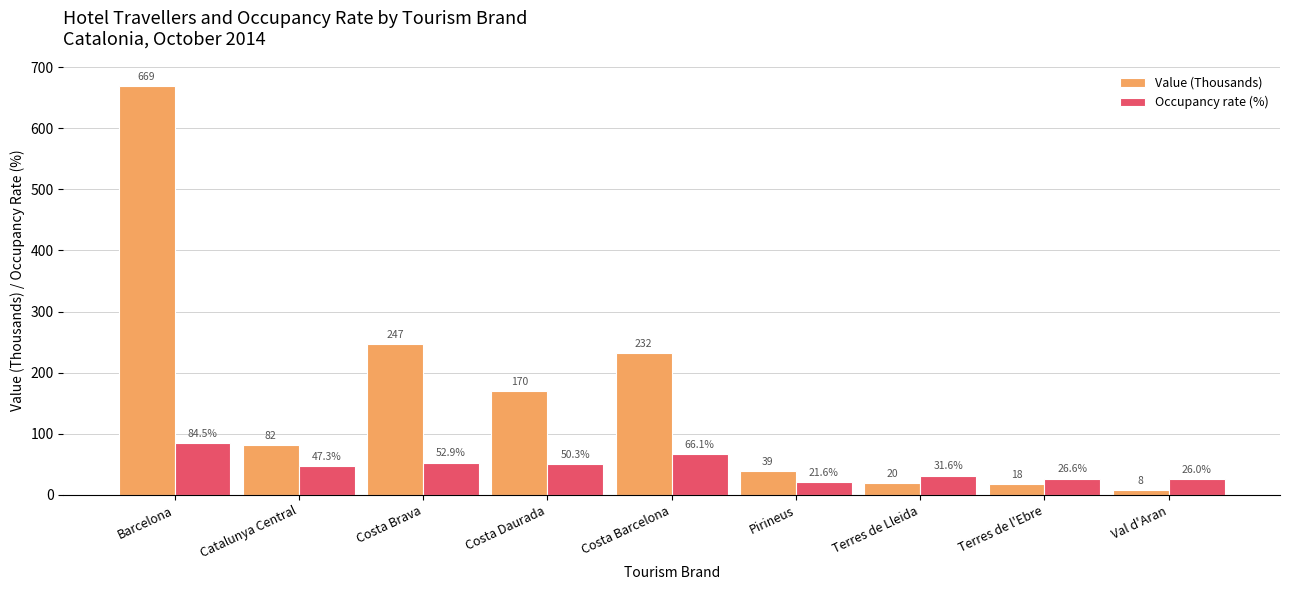

Where does the Occupancy rate (%) series first go above 47?

Barcelona